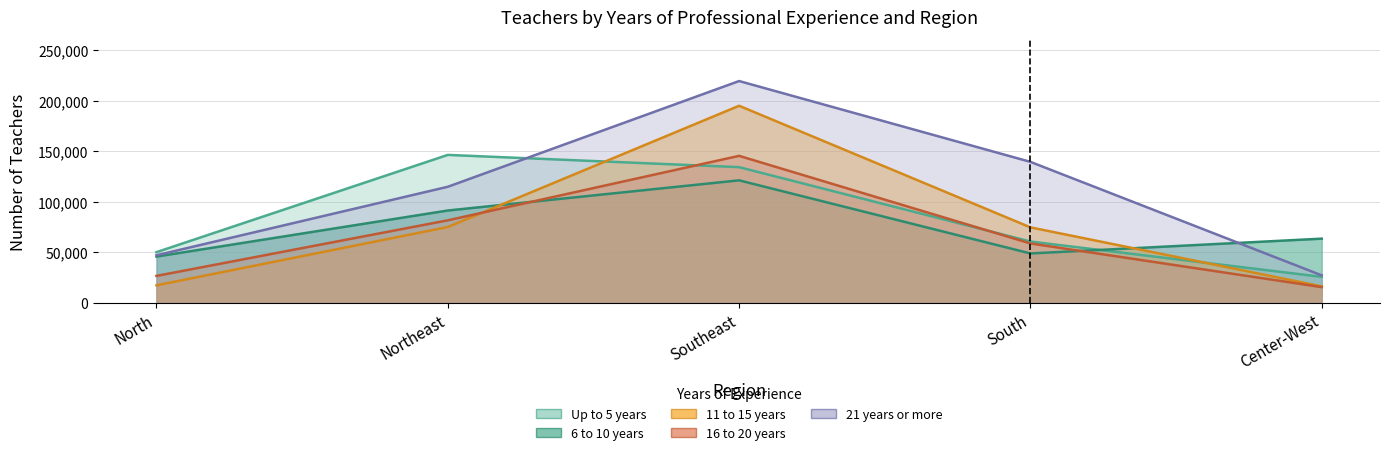

What is the minimum value for 16 to 20 years?

15371